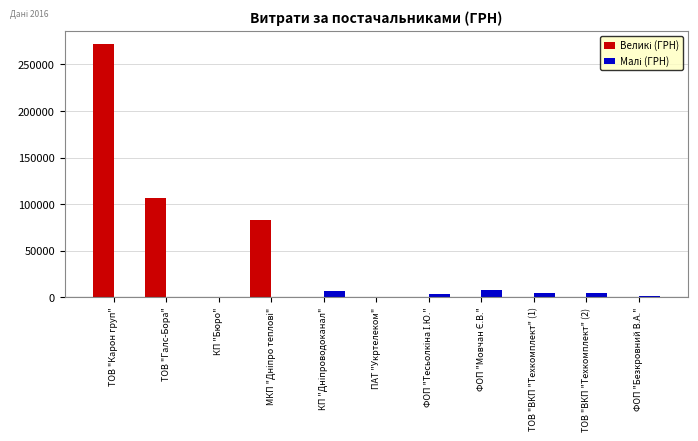

At which category is the sum across all series the highest?

ТОВ "Карон груп"